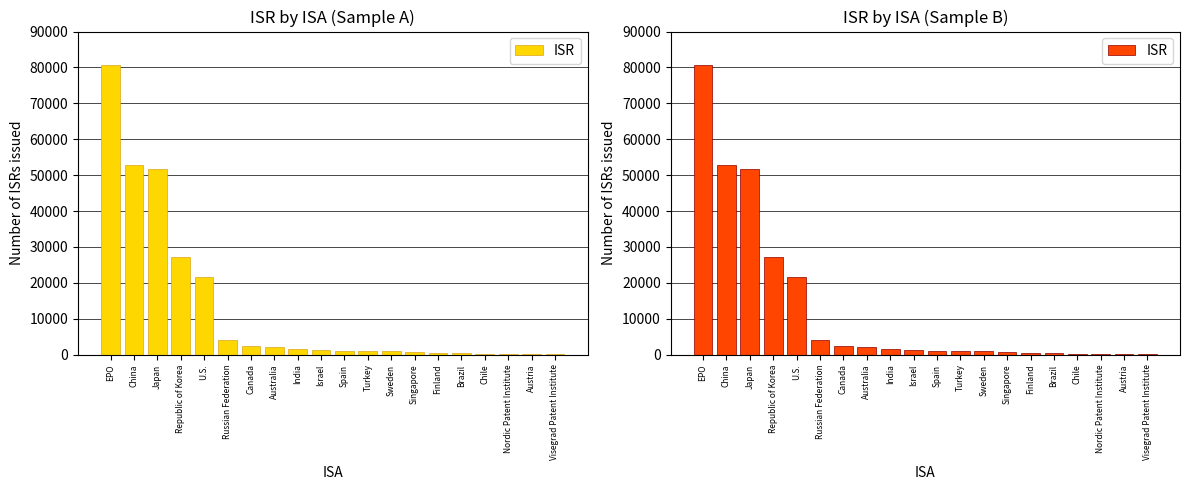

List the labels in order of value, largest first.

EPO, China, Japan, Republic of Korea, U.S., Russian Federation, Canada, Australia, India, Israel, Spain, Turkey, Sweden, Singapore, Finland, Brazil, Chile, Nordic Patent Institute, Austria, Visegrad Patent Institute